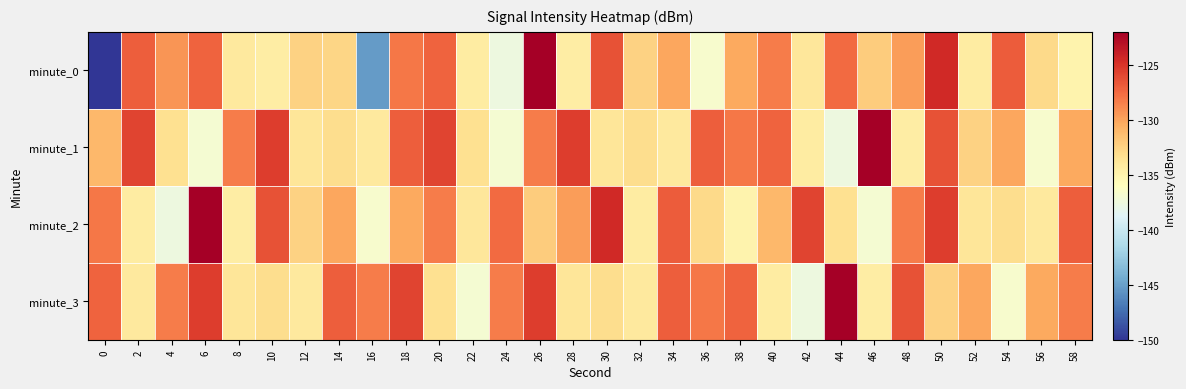

Reading right to left, list all the values displayed in this chart.

minute_0: 58=-135.0	56=-132.9	54=-126.9	52=-134.3	50=-124.5	48=-129.7	46=-132.1	44=-127.5	42=-133.8	40=-128.3	38=-130.2	36=-136.7	34=-130.2	32=-132.5	30=-126.4	28=-134.5	26=-122.0	24=-137.6	22=-134.3	20=-127.2	18=-128.1	16=-145.2	14=-132.6	12=-132.4	10=-134.4	8=-134.1	6=-127.2	4=-129.4	2=-127.0	0=-150.1
minute_1: 58=-130.2	56=-136.7	54=-130.2	52=-132.5	50=-126.4	48=-134.5	46=-122.0	44=-137.6	42=-134.3	40=-127.2	38=-128.1	36=-127.0	34=-134.1	32=-133.1	30=-133.8	28=-125.5	26=-128.3	24=-137.0	22=-133.3	20=-125.7	18=-127.0	16=-134.1	14=-133.1	12=-133.8	10=-125.5	8=-128.3	6=-137.0	4=-133.3	2=-125.7	0=-131.1
minute_2: 58=-127.0	56=-134.1	54=-133.1	52=-133.8	50=-125.5	48=-128.3	46=-137.0	44=-133.3	42=-125.7	40=-131.1	38=-135.0	36=-132.9	34=-126.9	32=-134.3	30=-124.5	28=-129.7	26=-132.1	24=-127.5	22=-133.8	20=-128.3	18=-130.2	16=-136.7	14=-130.2	12=-132.5	10=-126.4	8=-134.5	6=-122.0	4=-137.6	2=-134.3	0=-128.1
minute_3: 58=-128.3	56=-130.2	54=-136.7	52=-130.2	50=-132.5	48=-126.4	46=-134.5	44=-122.0	42=-137.6	40=-134.3	38=-127.2	36=-128.1	34=-127.0	32=-134.1	30=-133.1	28=-133.8	26=-125.5	24=-128.3	22=-137.0	20=-133.3	18=-125.7	16=-128.3	14=-127.0	12=-134.1	10=-133.1	8=-133.8	6=-125.5	4=-128.3	2=-134.1	0=-127.2